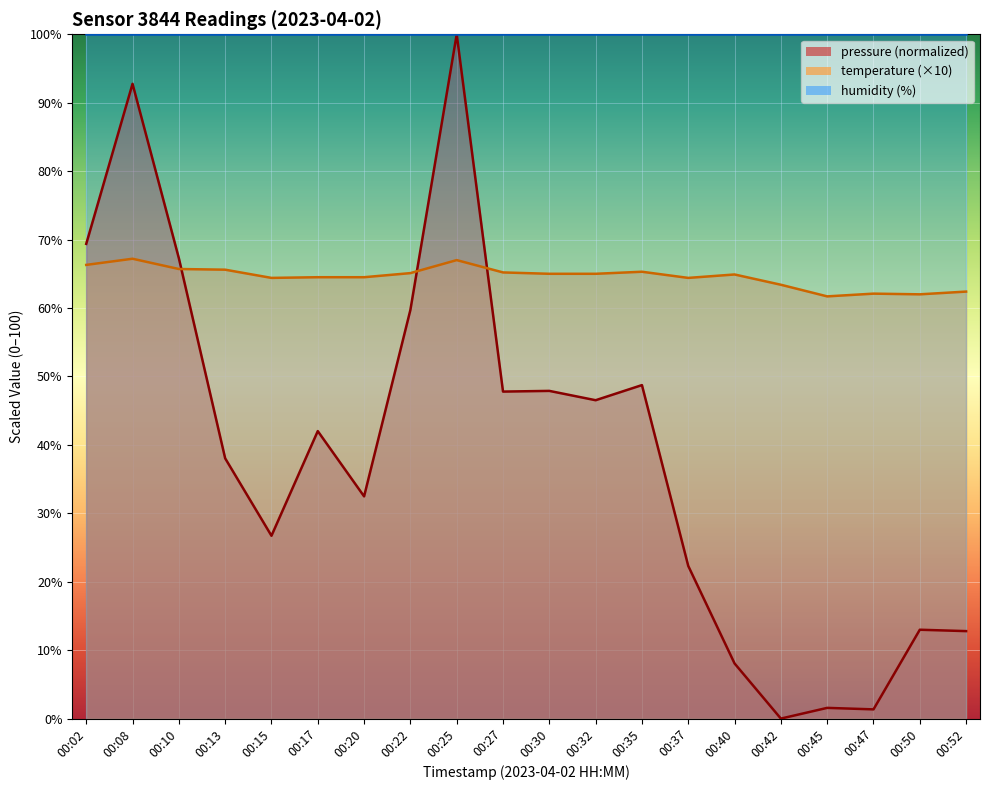

The pressure series shows 100.0 at 00:25. True or false?

True